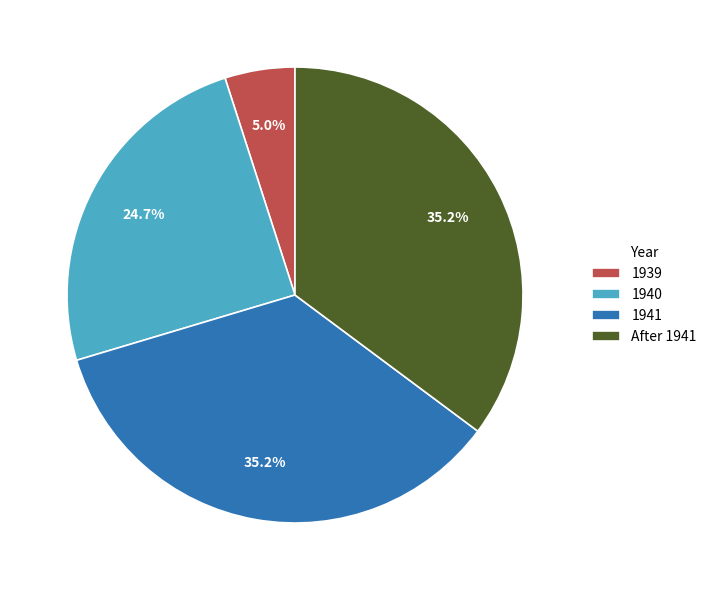

Approximately how many times larger is the value at 1940 compared to After 1941?

0.7